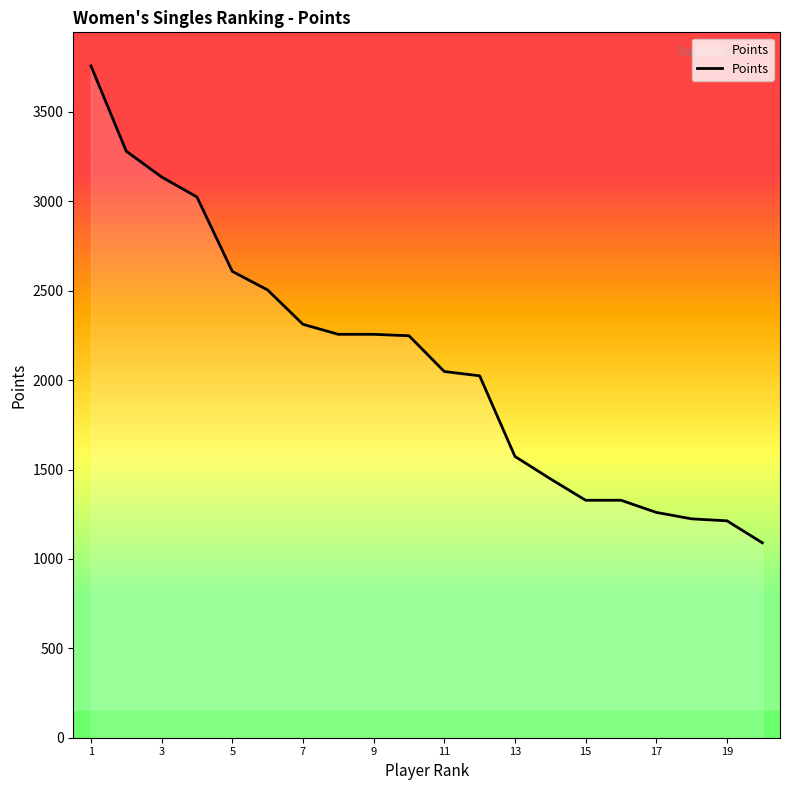

What is the smallest value displayed?

1090